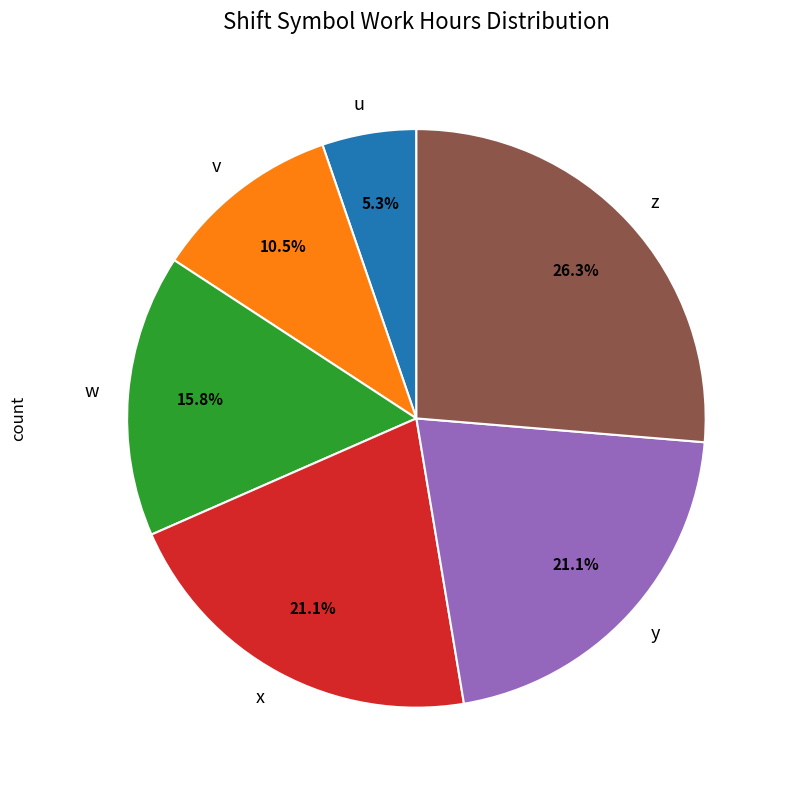

Which category has the smallest portion of the pie?

u